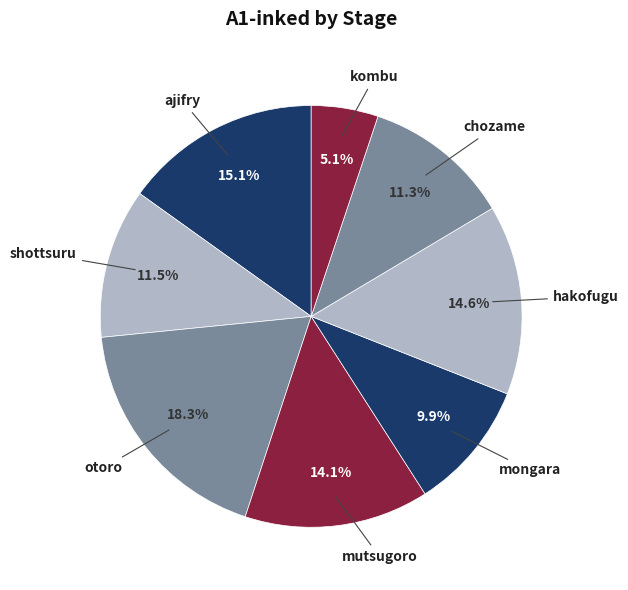

What is the smallest slice in the pie chart?

kombu